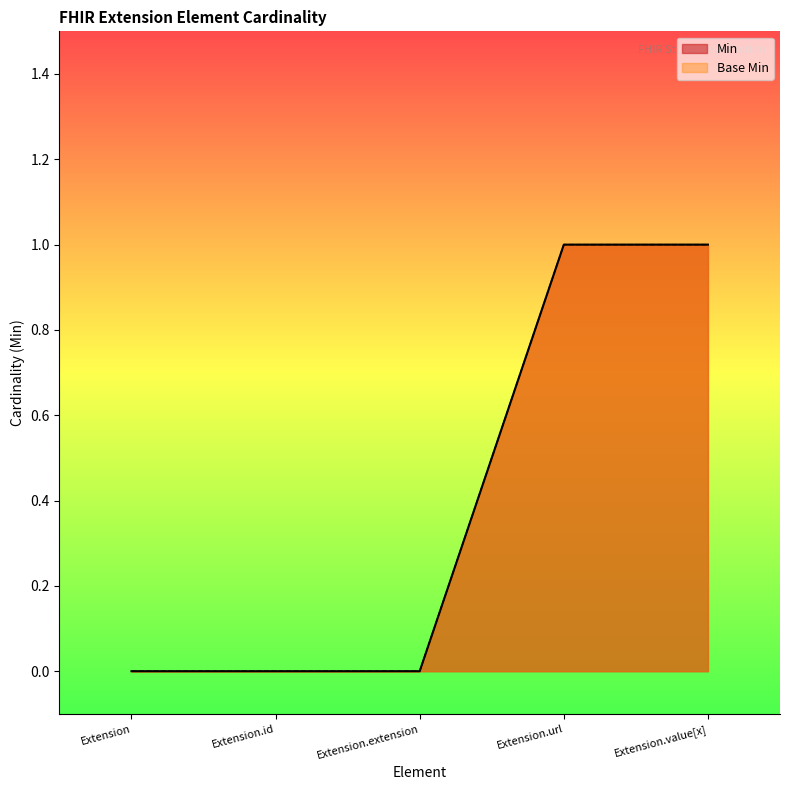

Which category has the highest value in the Base Min series?

Extension.url